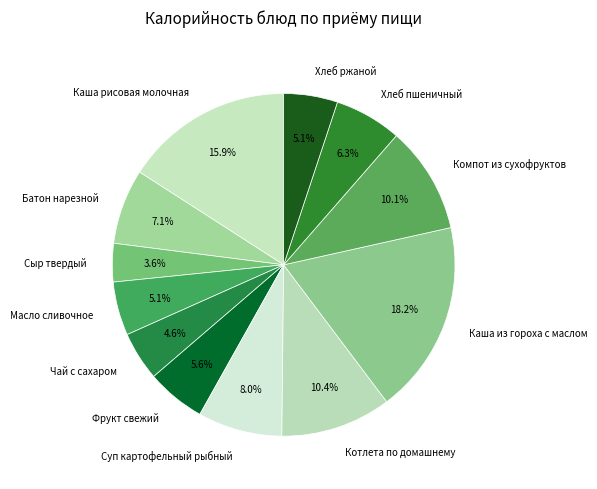

How much of the chart is everything except Суп картофельный рыбный?

92.0%